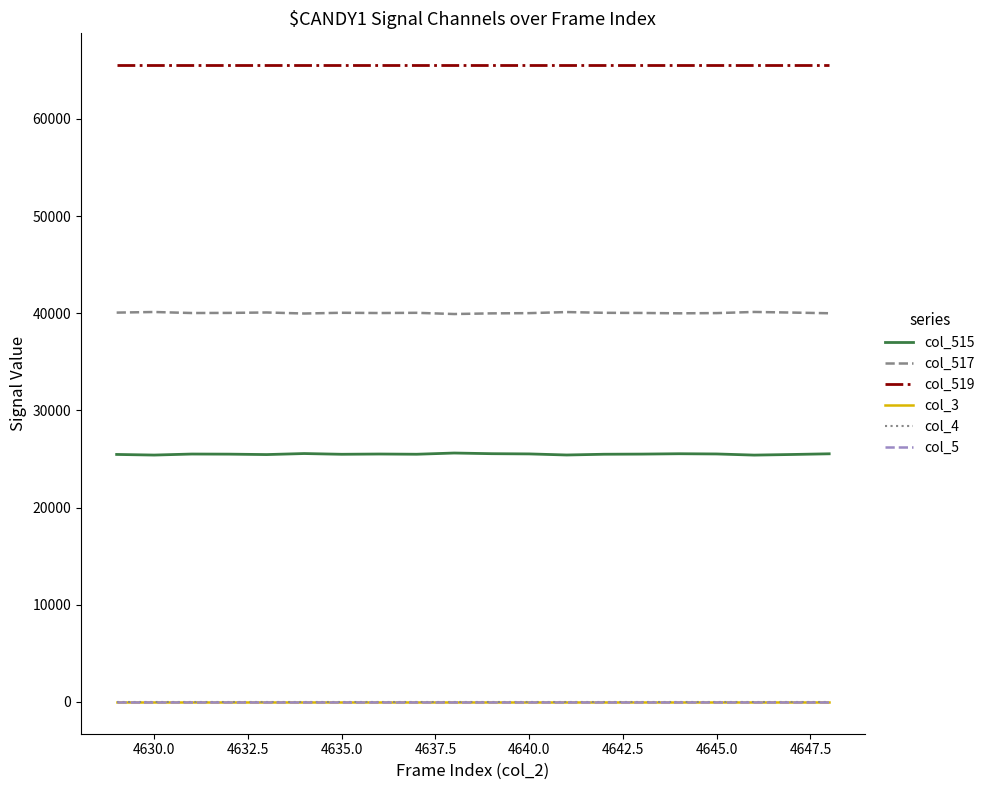

Rank the series by their maximum value, from highest to lowest.

col_519, col_517, col_515, col_3, col_4, col_5